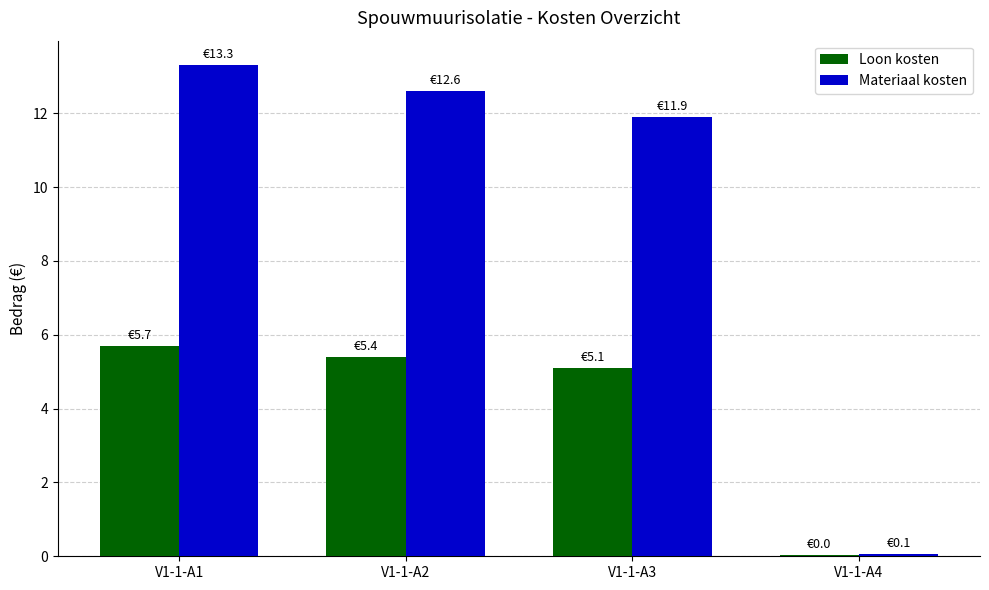

What is the sum of all Materiaal kosten values?

37.9